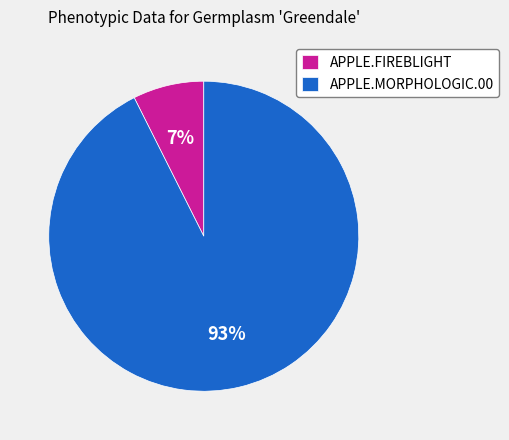

What percentage is the APPLE.MORPHOLOGIC.00 slice, to the nearest percent?

93%